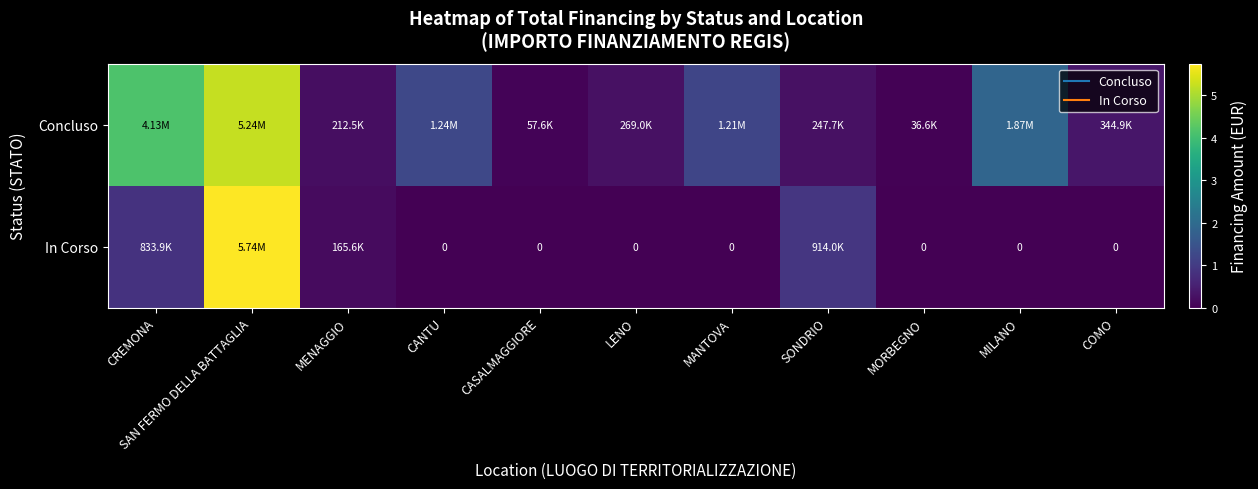

What is the total value across all series at MANTOVA?

1206048.8